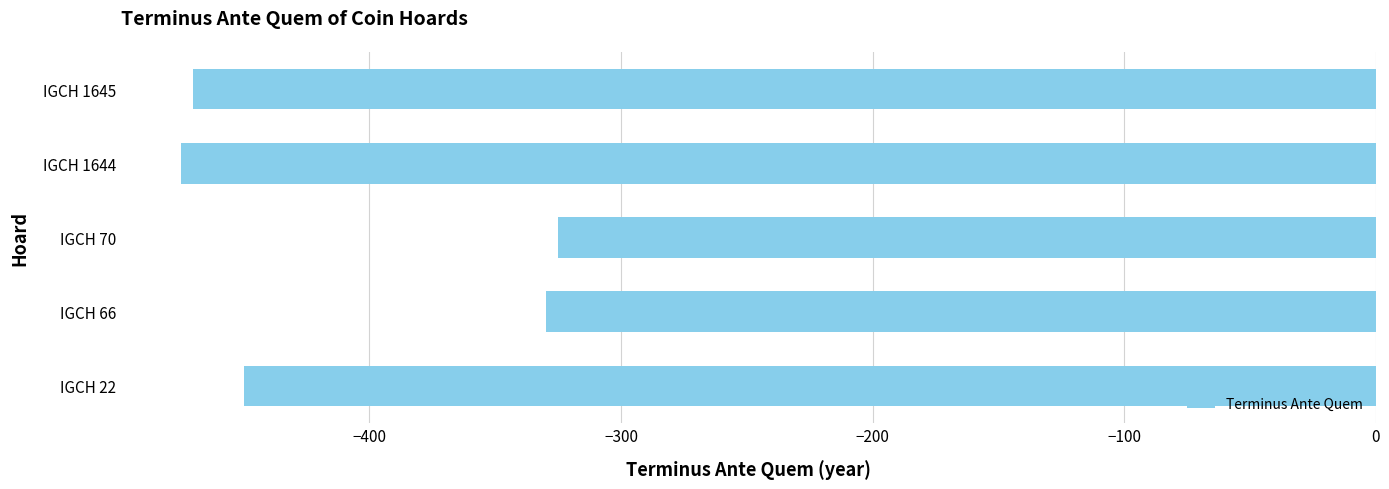

Reading bottom to top, transcribe all the data shown in this chart.

IGCH 22=-450	IGCH 66=-330	IGCH 70=-325	IGCH 1644=-475	IGCH 1645=-470